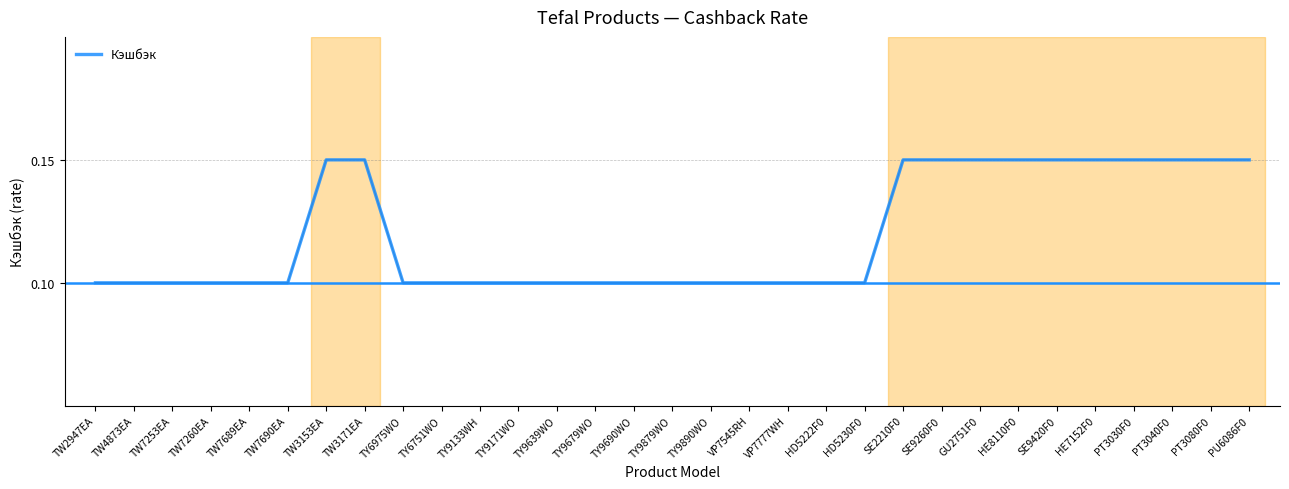

True or false: the data shows 0.1 at TW7690EA.

True